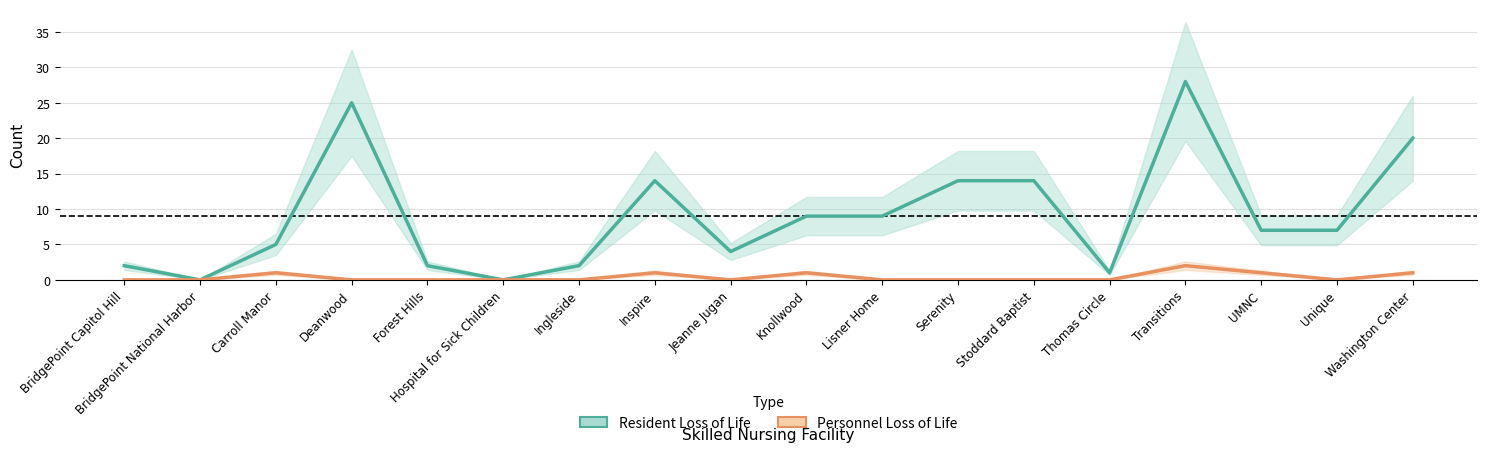

How many values in Resident Loss of Life are above zero?

16